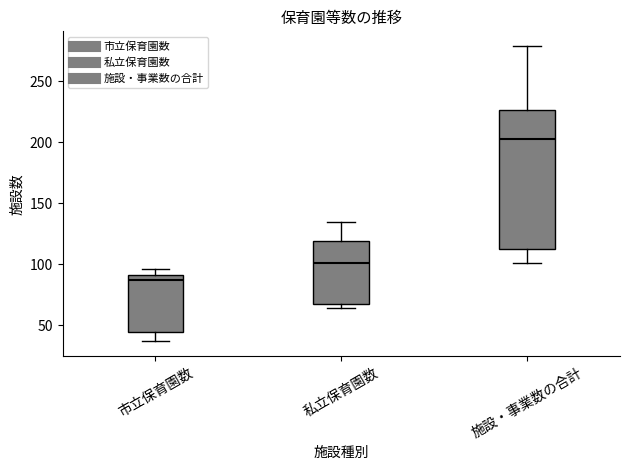

Reading left to right, read every box against the y-axis: the position of its median line, the range the box covers, and the ends of its whiskers. The values are not printed on the chart, so give them approximately, as read against the axis.

市立保育園数: median 85, box 45 to 90, whiskers 35 to 95
私立保育園数: median 100, box 70 to 120, whiskers 65 to 135
施設・事業数の合計: median 205, box 115 to 225, whiskers 100 to 280